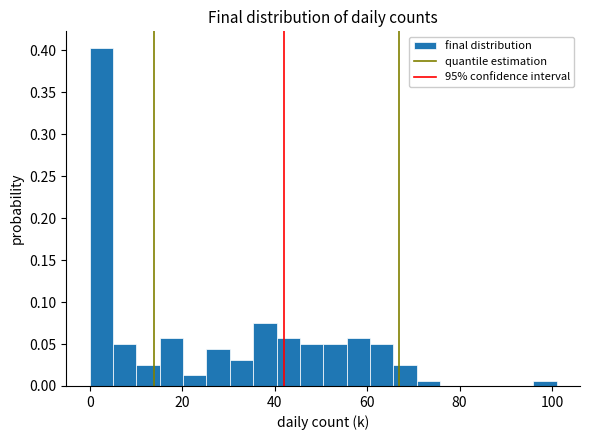

Read against the x-axis, roughly where is the centre of the tallest bar?

2